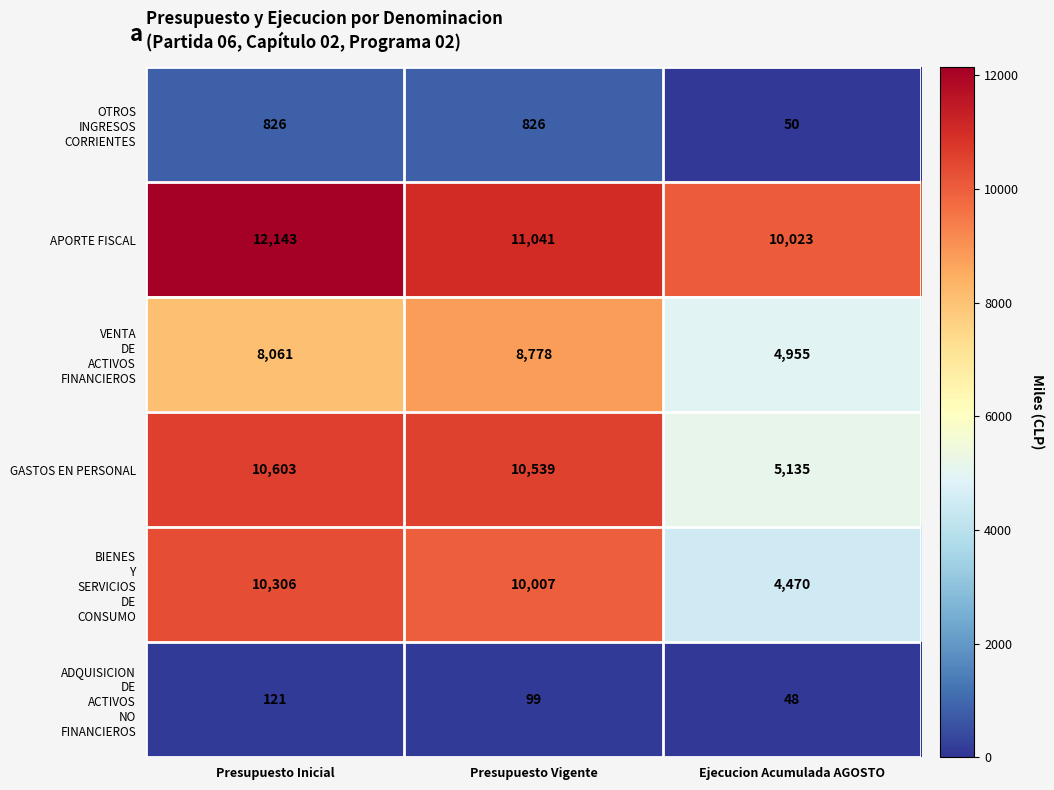

How many data points does each series have?

3